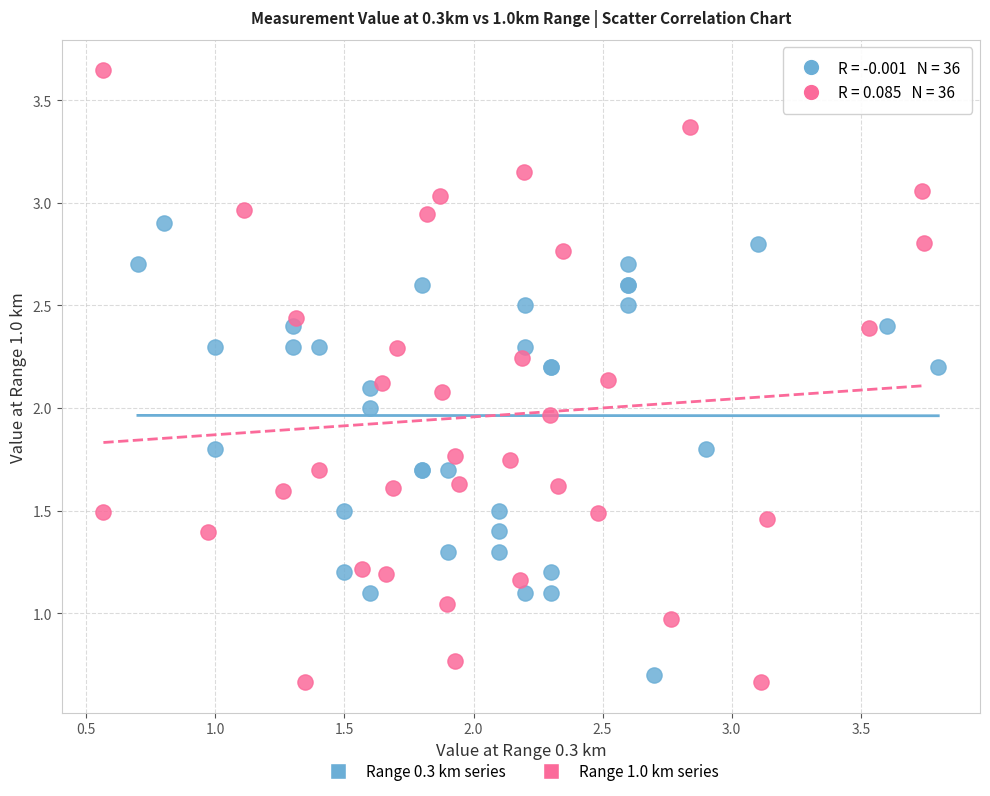

Which series reaches the maximum Y coordinate?

Range 1.0 km series